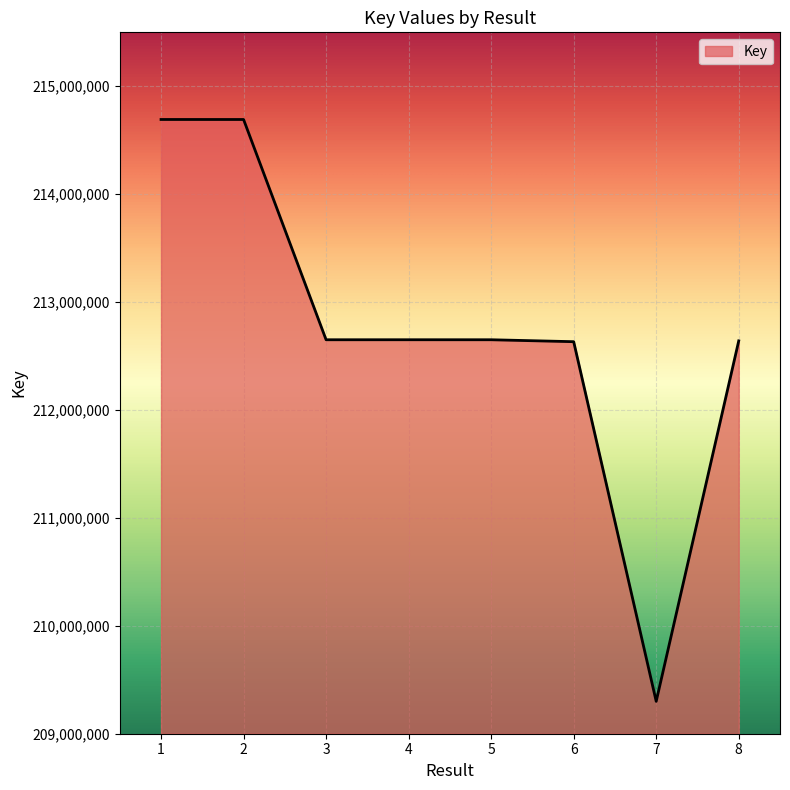

True or false: the data has more than 0 interior local peaks.

True